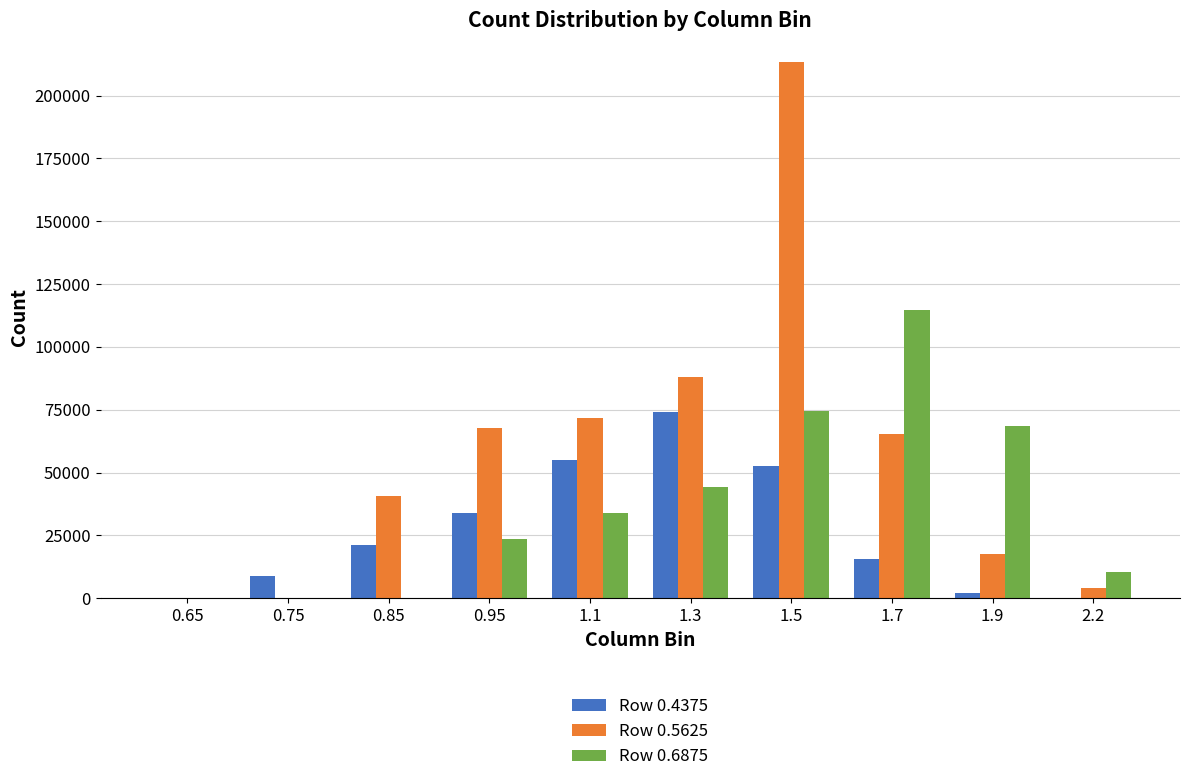

The value of Row 0.5625 at 2.2 is 4107. True or false?

True